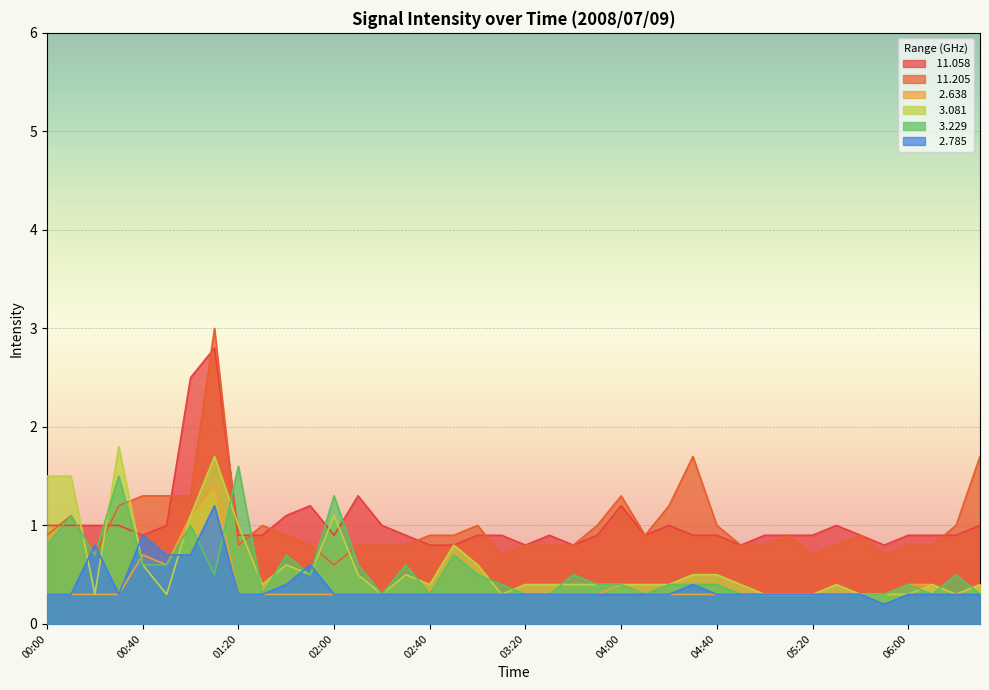

Rank the series by their maximum value, from highest to lowest.

 11.205,  11.058,   3.081,   3.229,   2.638,   2.785